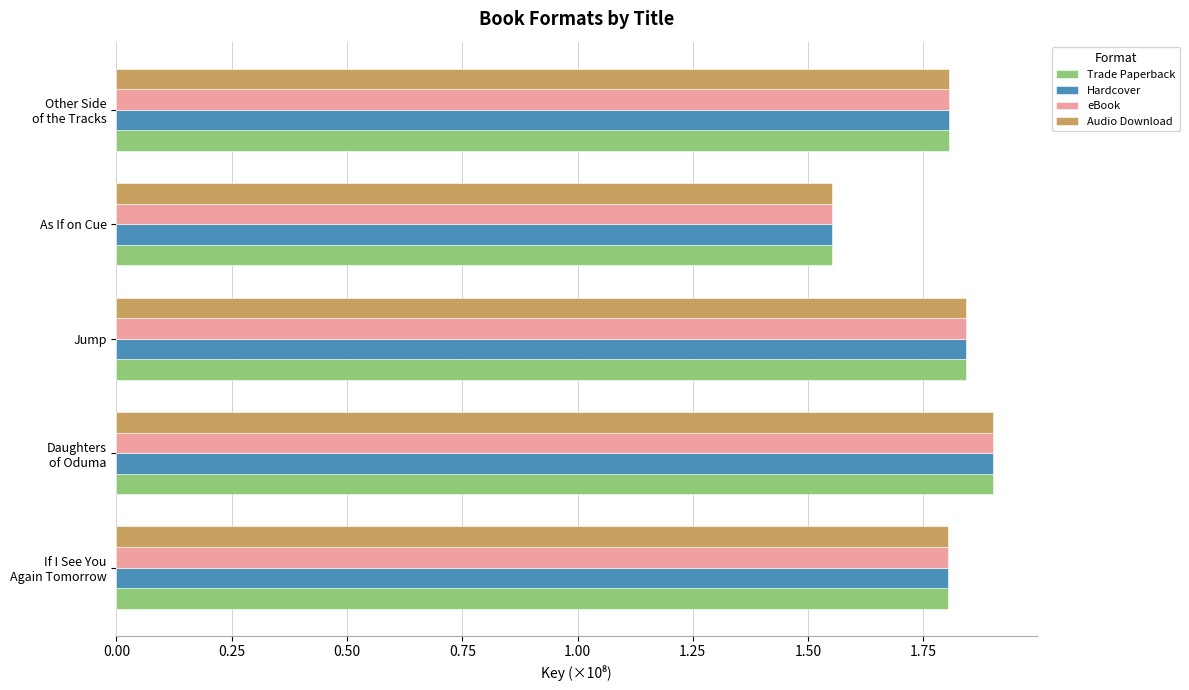

At how many categories does at least one series exceed 1?

5